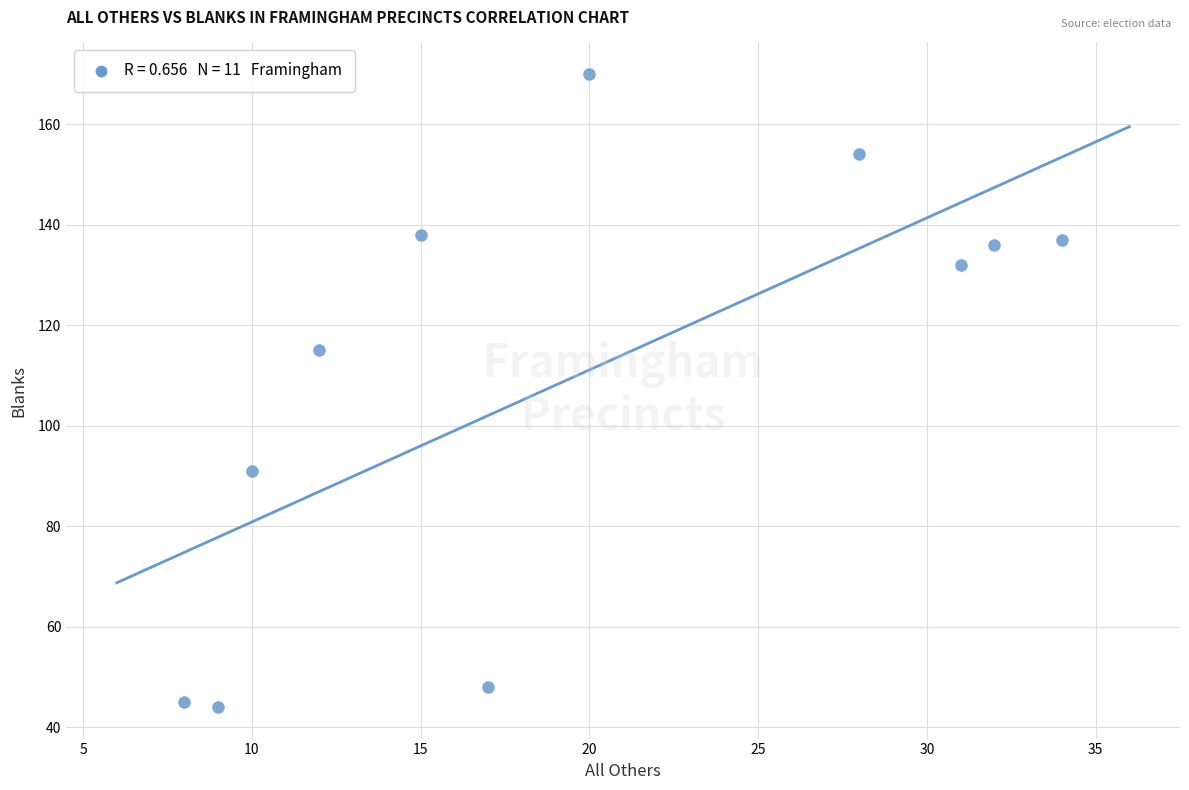

What is the average Y value?

110